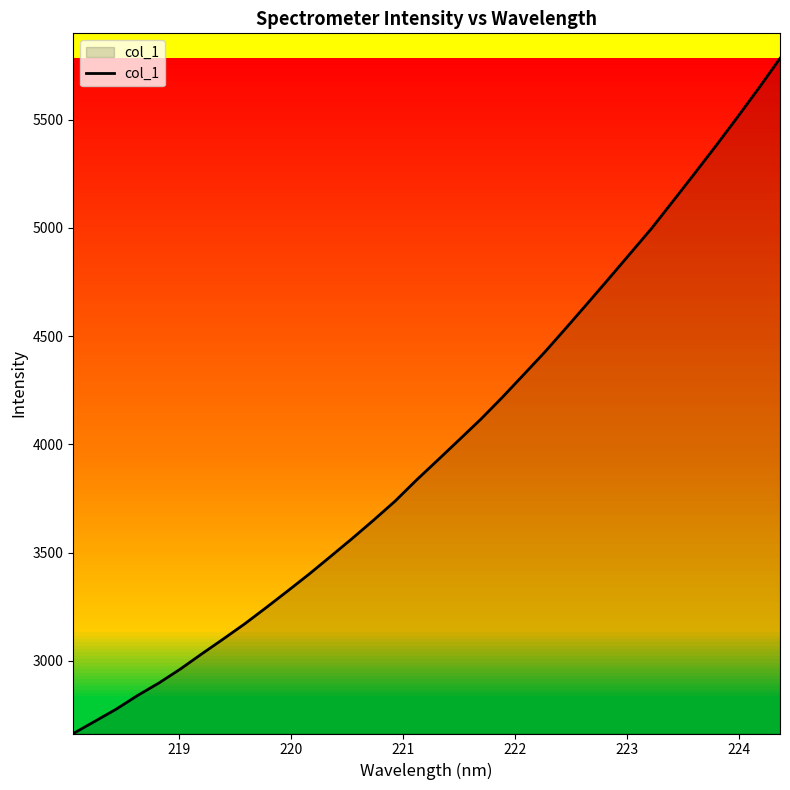

What is the difference between the maximum and minimum values?

3118.3